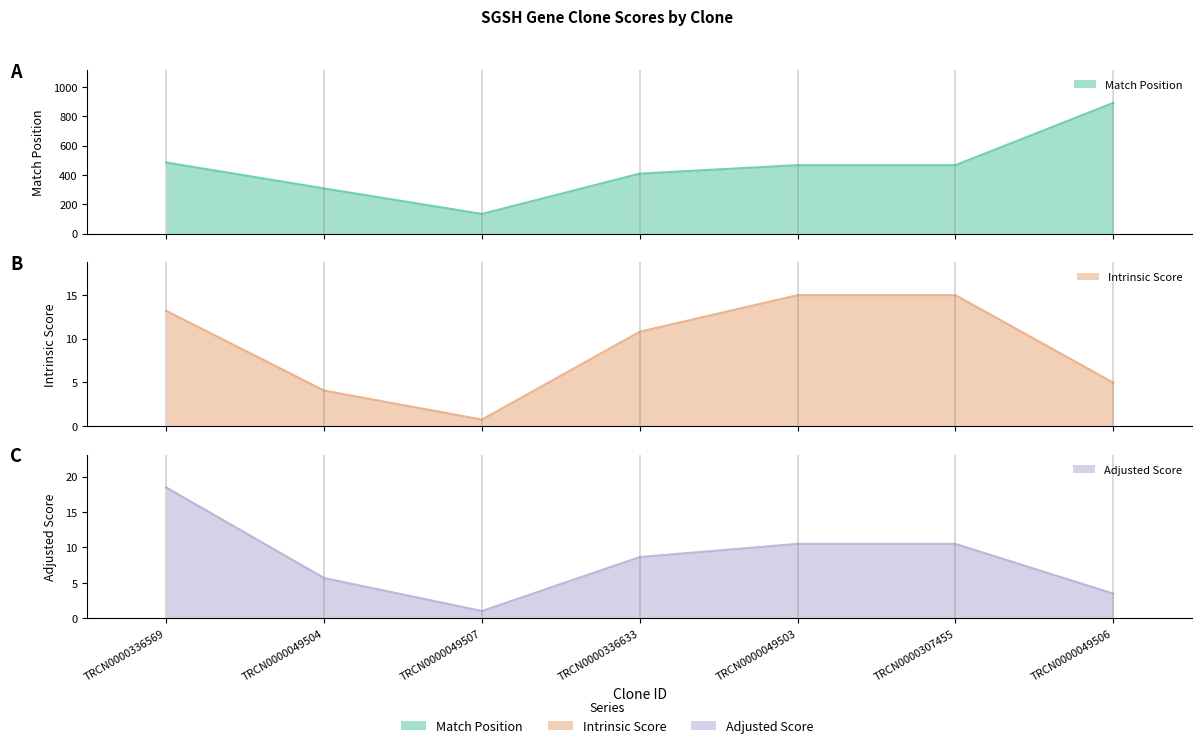

What is the greatest value displayed?

892.0